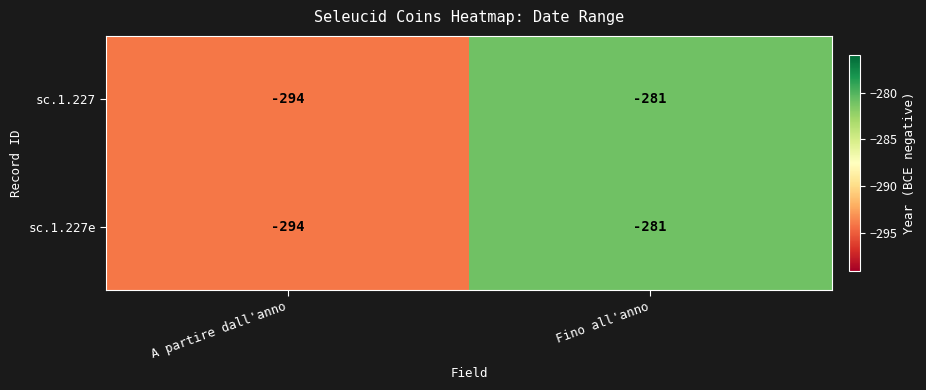

What is the approximate value of sc.1.227e at A partire dall'anno, to the nearest 5?

-295